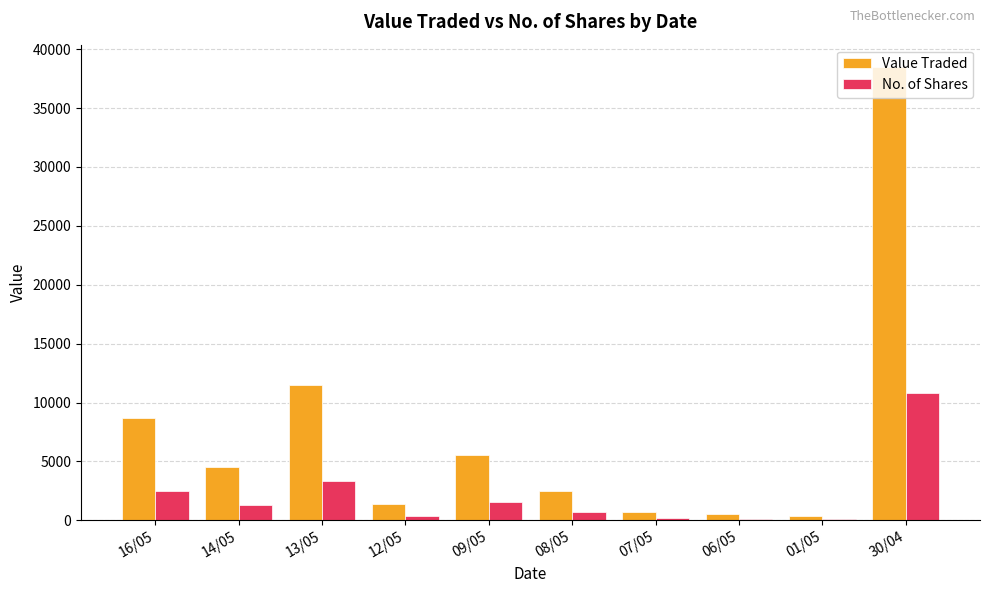

What is the spread (max minus min) of values at 12/05?

979